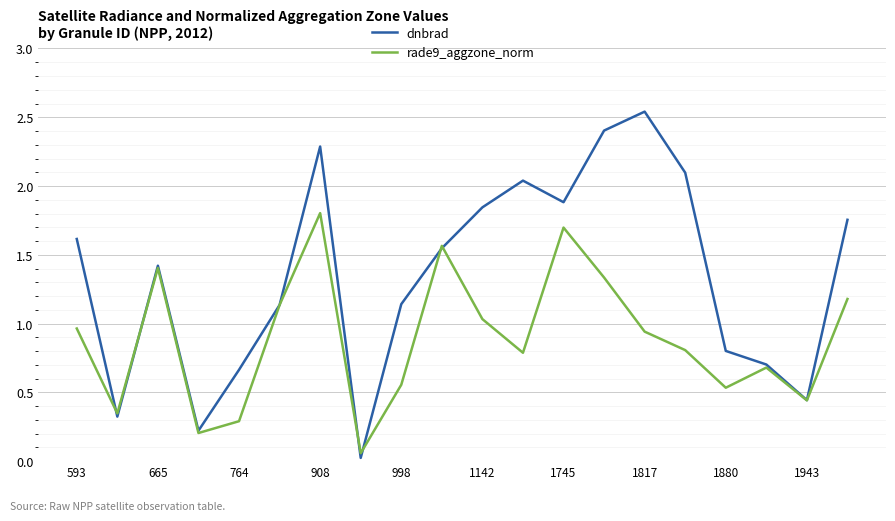

At how many categories does at least one series exceed 0?

20